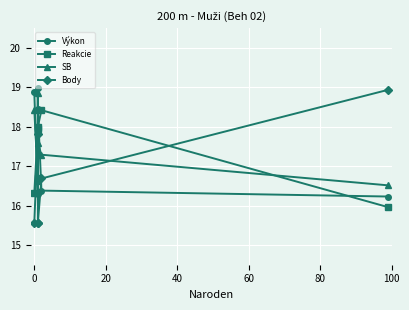

What is the minimum value shown in the chart?

15.6